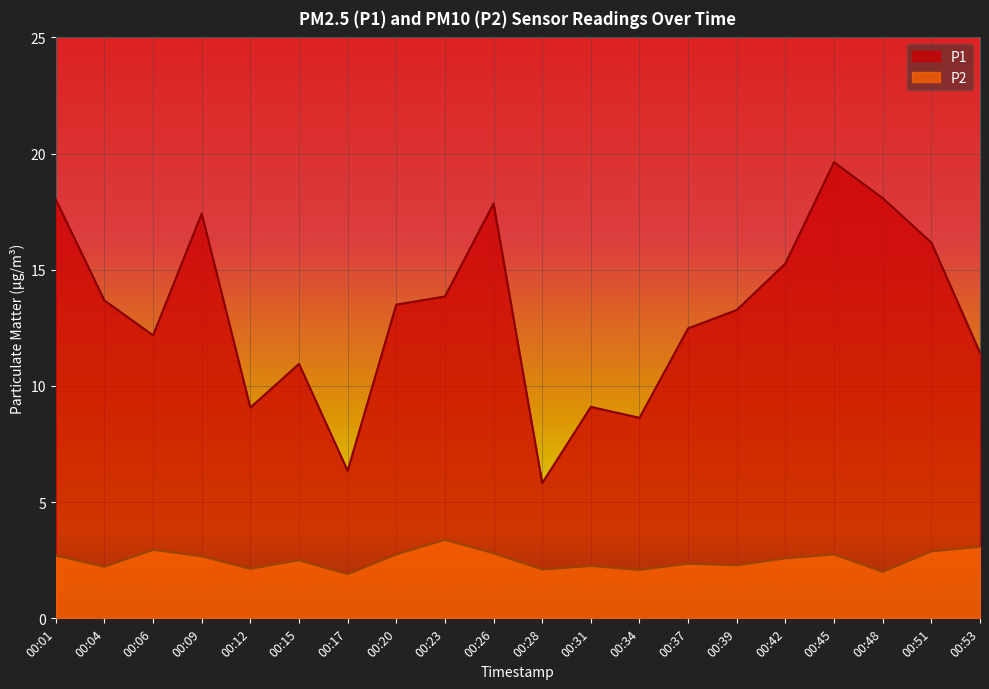

True or false: P1 and P2 cross at least once.

False